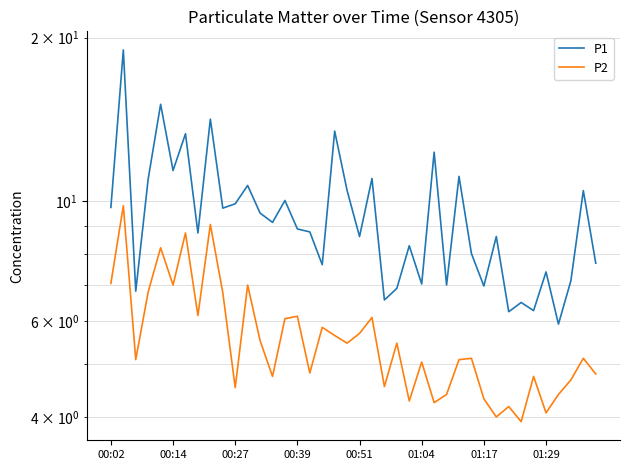

What are all the series names shown in the legend?

P1, P2